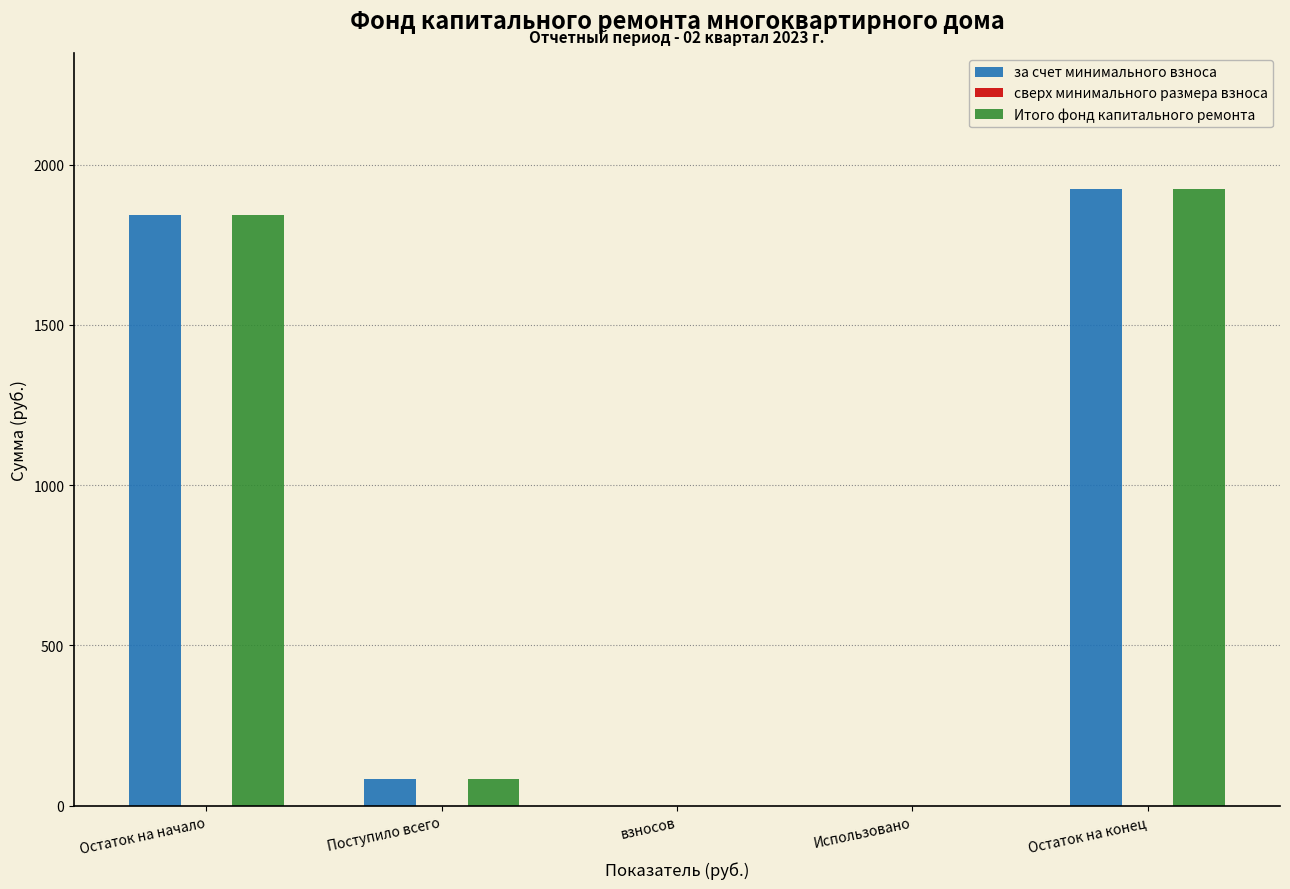

Reading left to right, extract all data points from this chart.

за счет минимального взноса: Остаток на начало=1841.8	Поступило всего=82.8	взносов=0.0	Использовано=0.0	Остаток на конец=1924.6
Итого фонд капитального ремонта: Остаток на начало=1841.8	Поступило всего=82.8	взносов=0.0	Использовано=0.0	Остаток на конец=1924.6